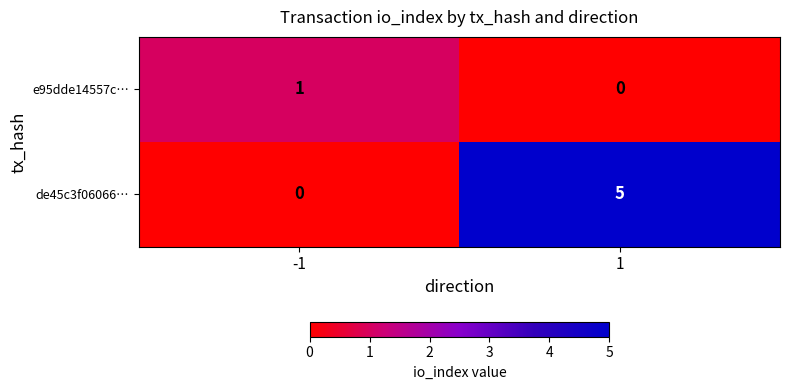

What is the difference between the highest and lowest values at 1?

5